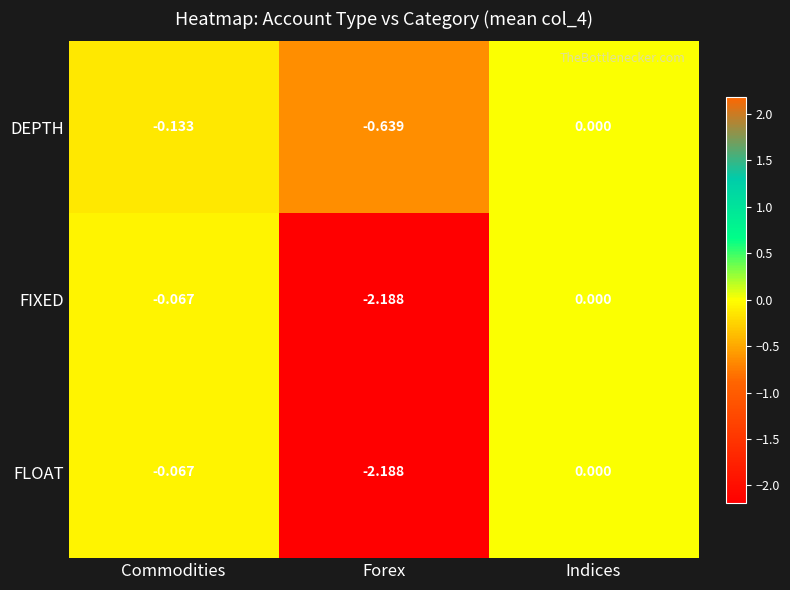

How many data points does each series have?

3